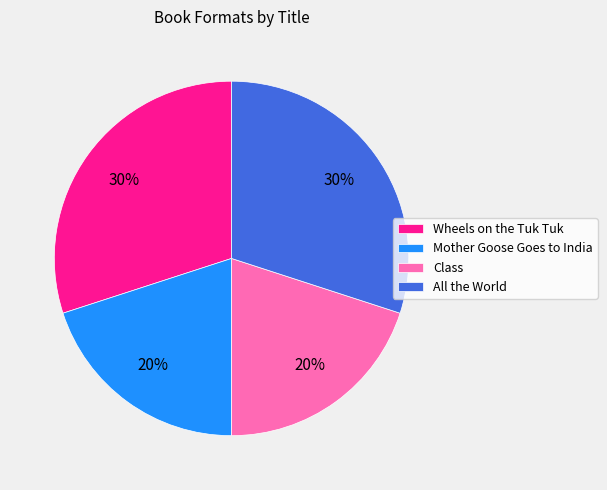

How many slices are in this pie chart?

4